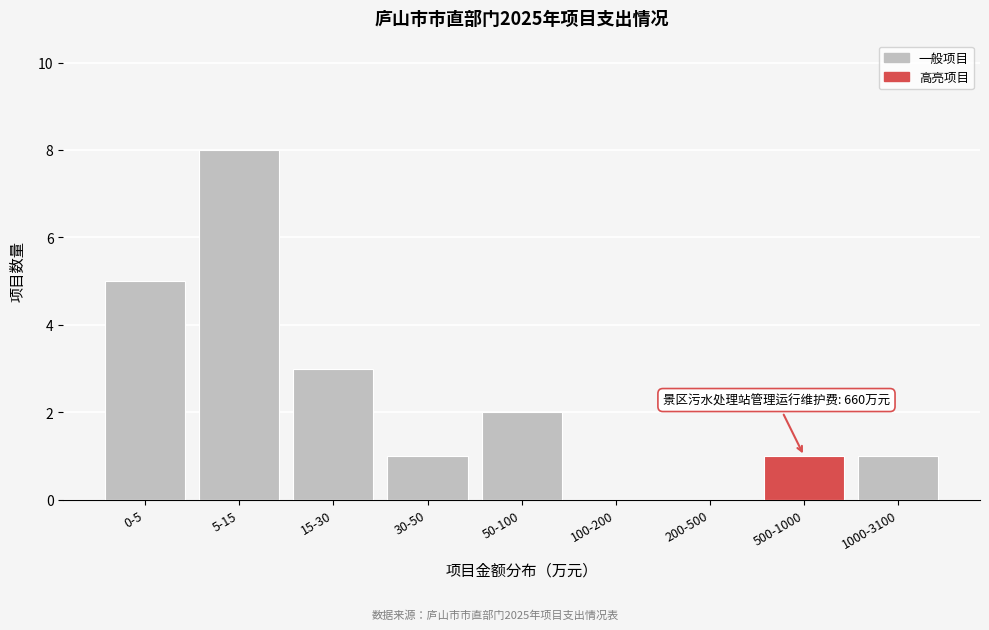

Reading left to right, list all the values displayed in this chart.

0-5=5	5-15=8	15-30=3	30-50=1	50-100=2	100-200=0	200-500=0	500-1000=1	1000-3100=1